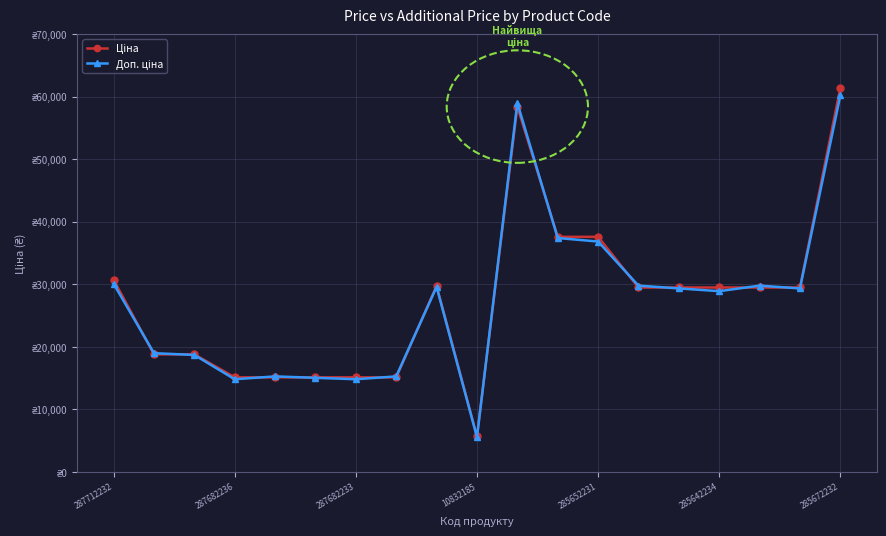

Is this an area chart (filled region under the line)?

No